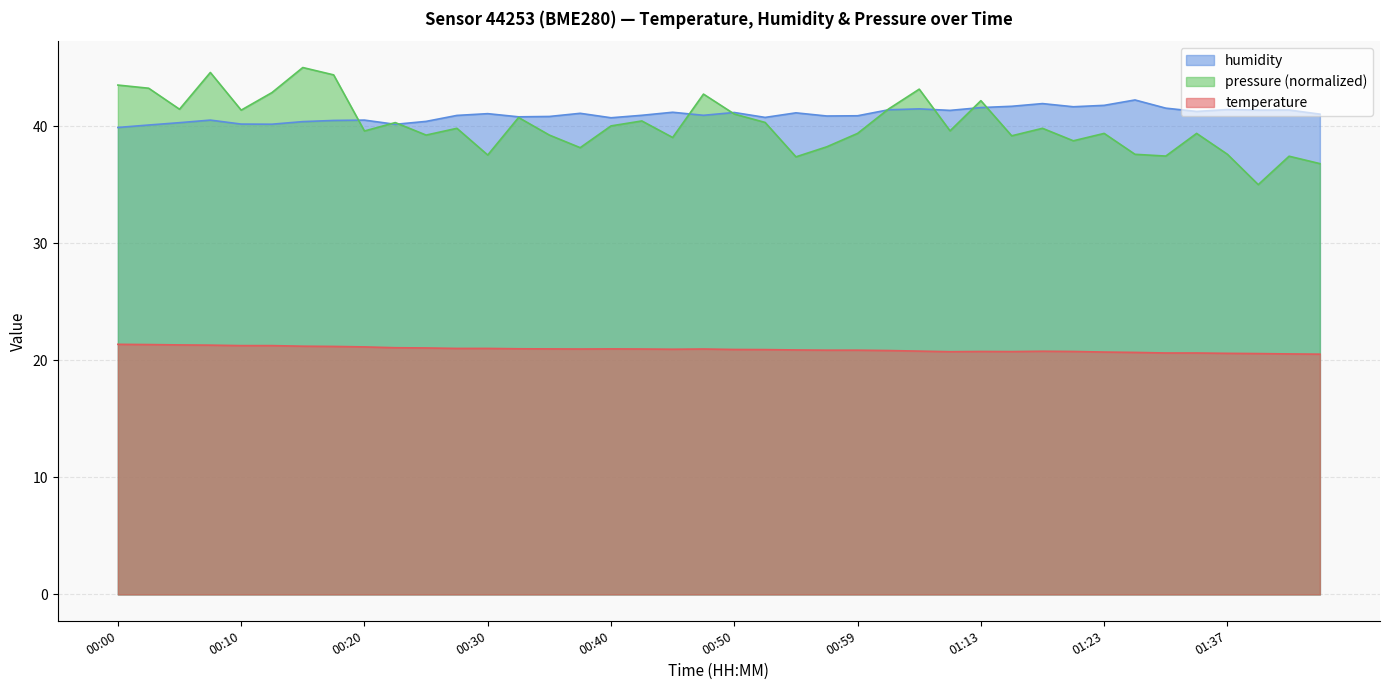

True or false: humidity has a value of 58.3 at 01:15.

False